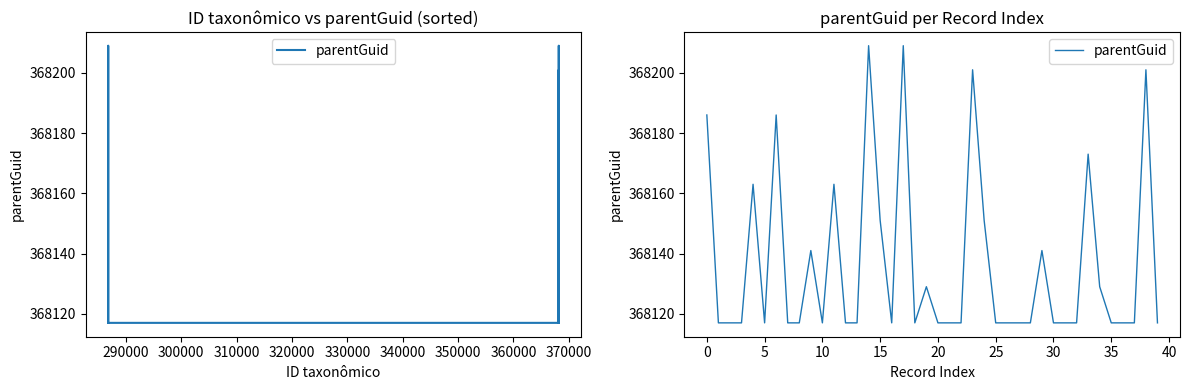

The value at 16 is 507082. True or false?

False